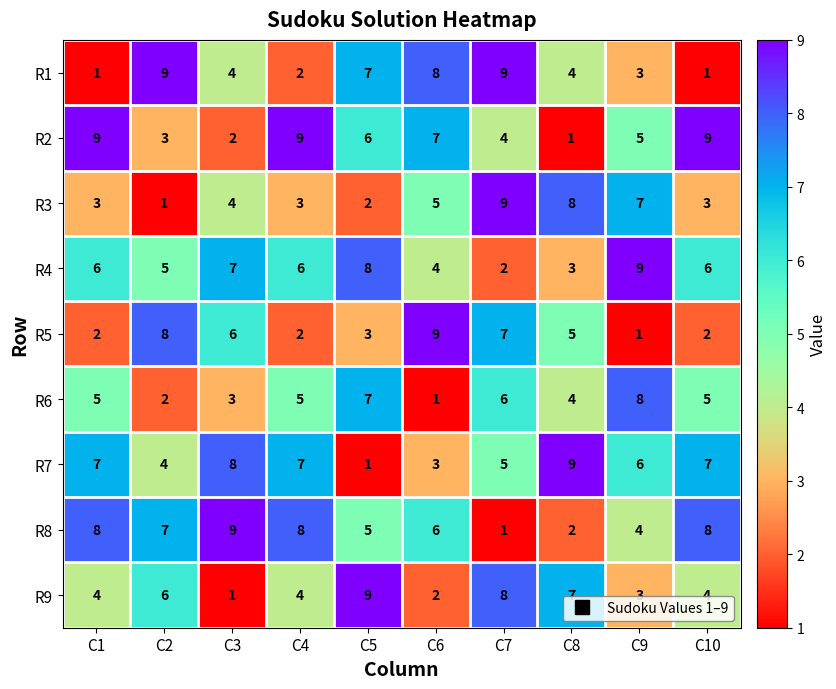

What is the total value across all series at C5?

48